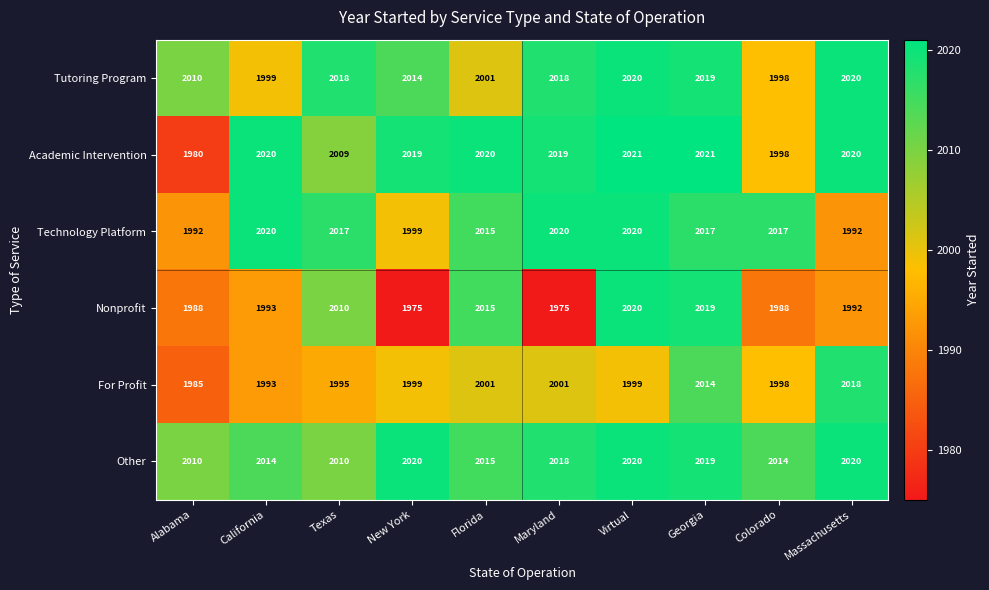

At how many categories does at least one series exceed 1986?

10